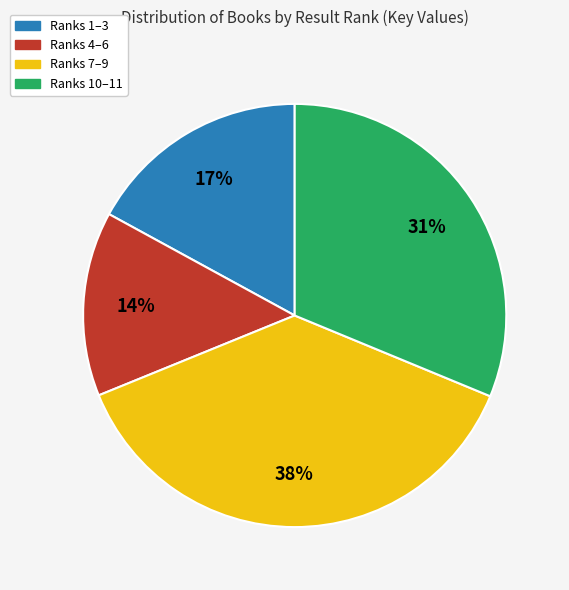

What is the smallest slice in the pie chart?

Ranks 4–6